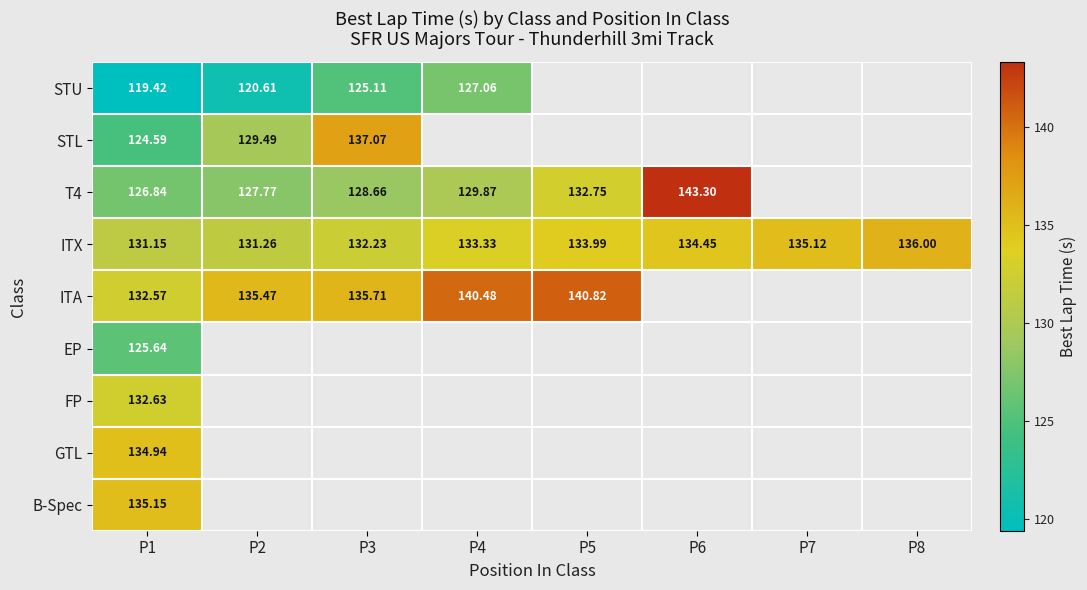

How many values in FP are above zero?

1